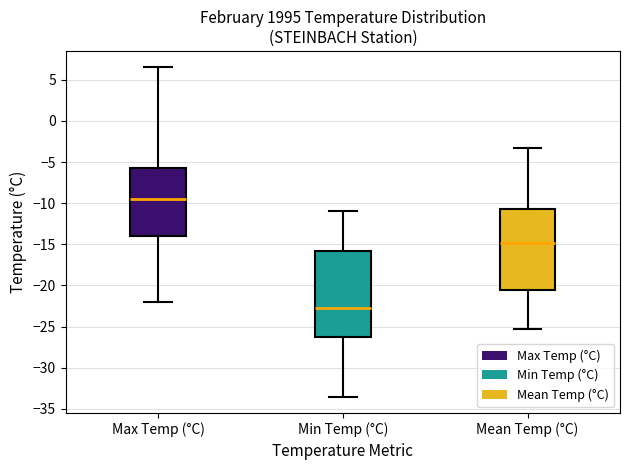

Which box's median line is the lowest?

Min Temp (°C)